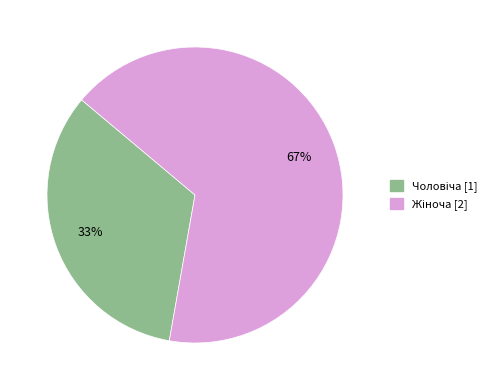

Does any single category account for the majority?

Yes